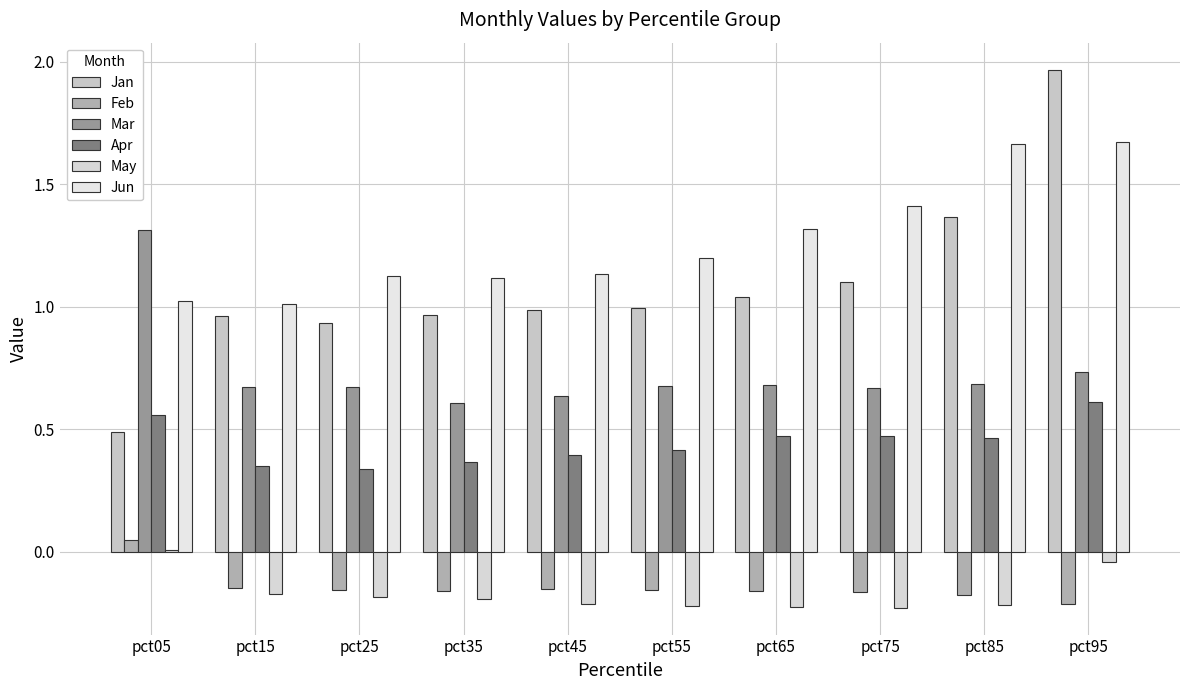

How many values in Feb are above zero?

1